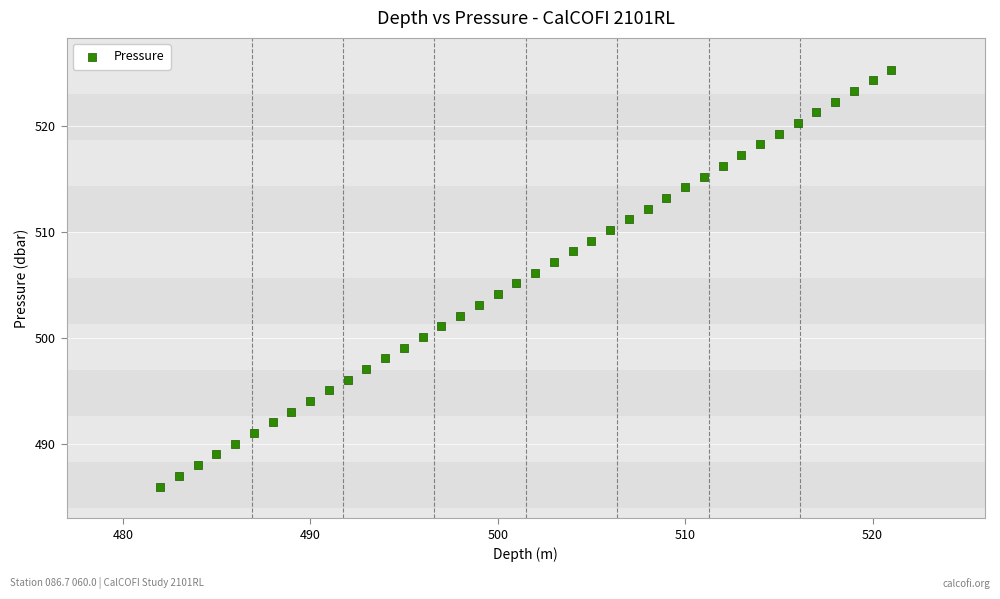

What is the range of Y values (max minus min)?

39.4